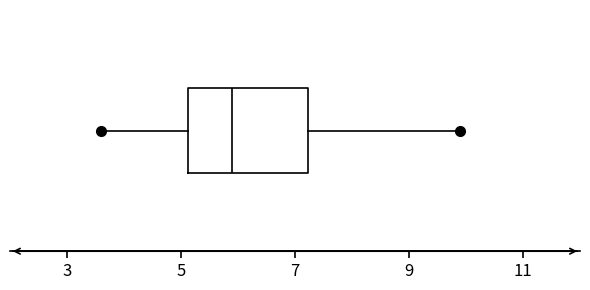

Read this box plot against the x-axis: the position of the median line, the range covered by the box, and the ends of both whiskers. The values are not printed on the chart, so give them approximately, as read against the axis.

median 6.0, box 5.2 to 7.2, whiskers 3.6 to 10.0